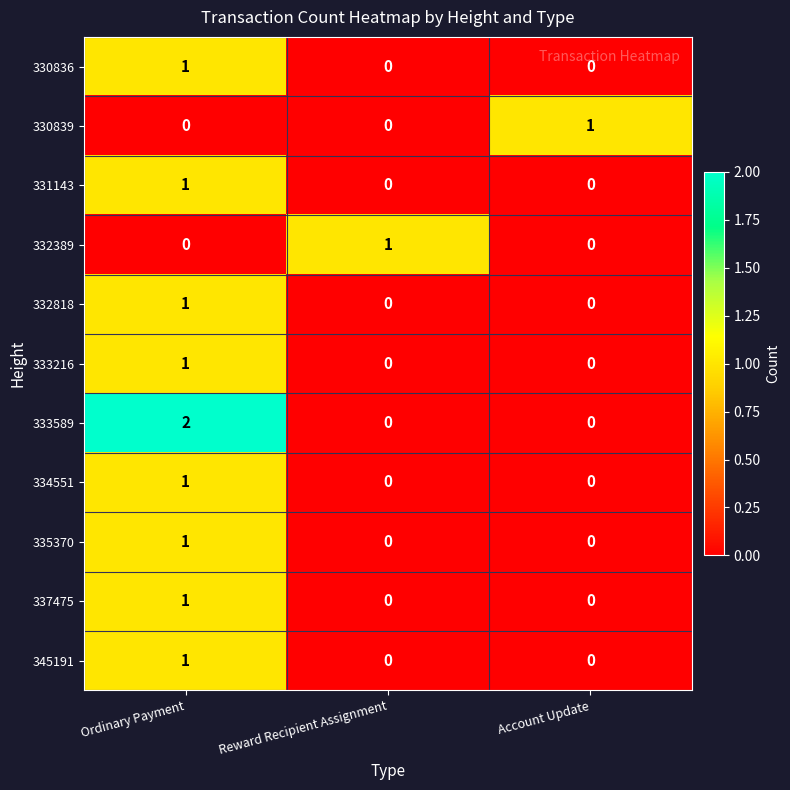

Between Ordinary Payment and Reward Recipient Assignment, which series saw the biggest shift?

333589